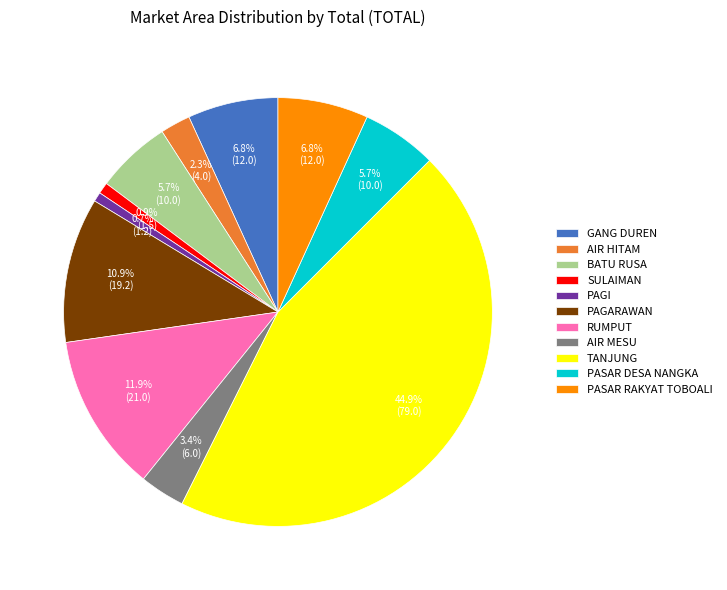

How many segments does this pie chart have?

11